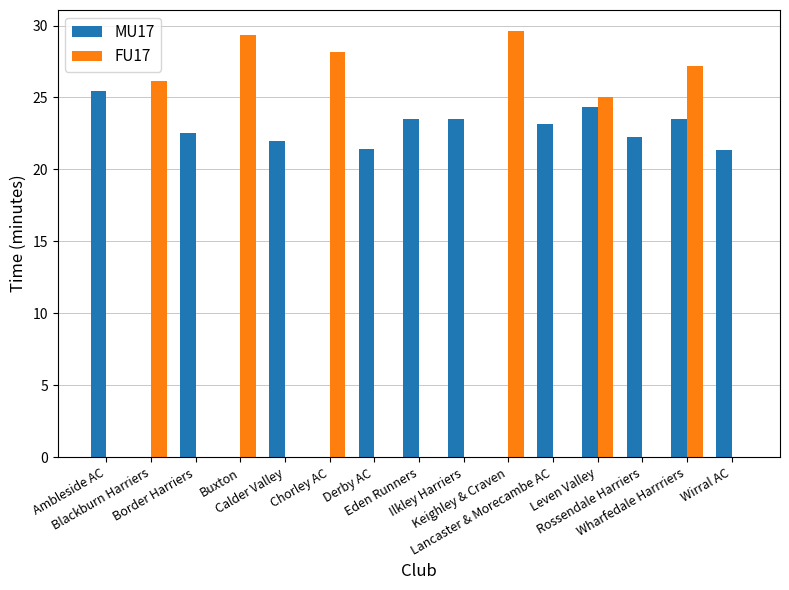

Which series has the largest total across all categories?

MU17